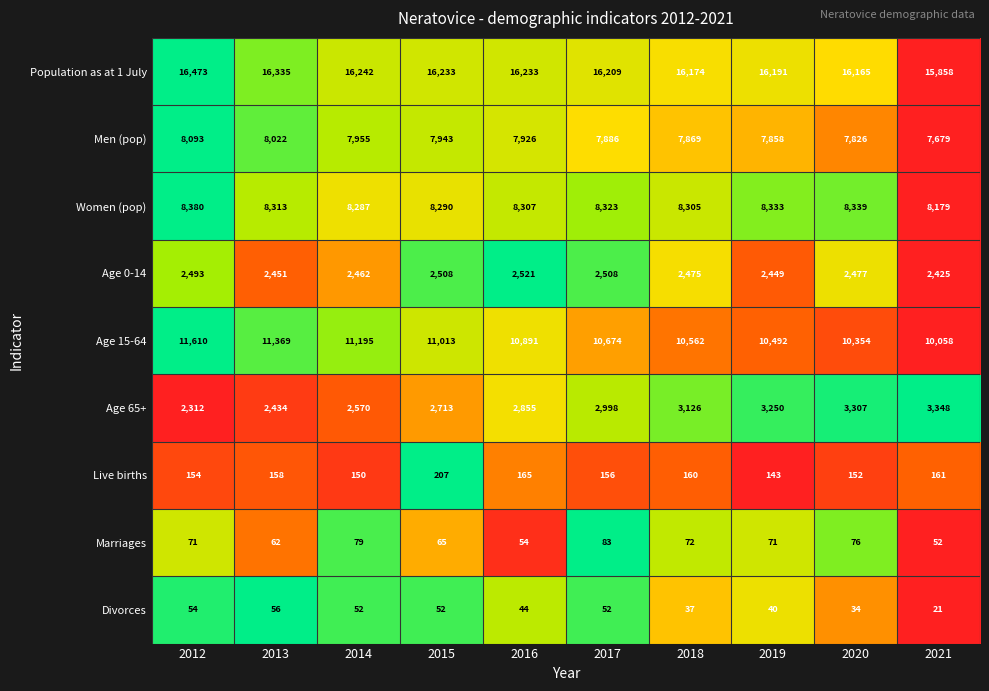

At 2012, list the series in order from smallest to largest.

Divorces, Marriages, Live births, Age 65+, Age 0-14, Men (pop), Women (pop), Age 15-64, Population as at 1 July